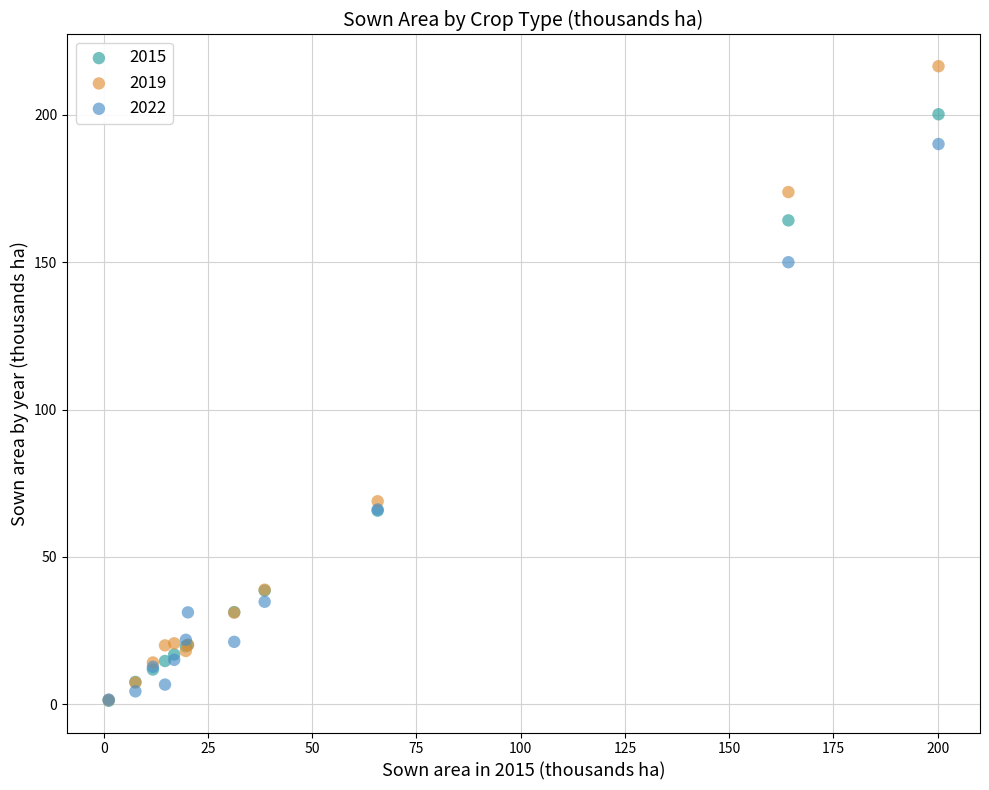

Which series has the largest Y range (max minus min)?

2019